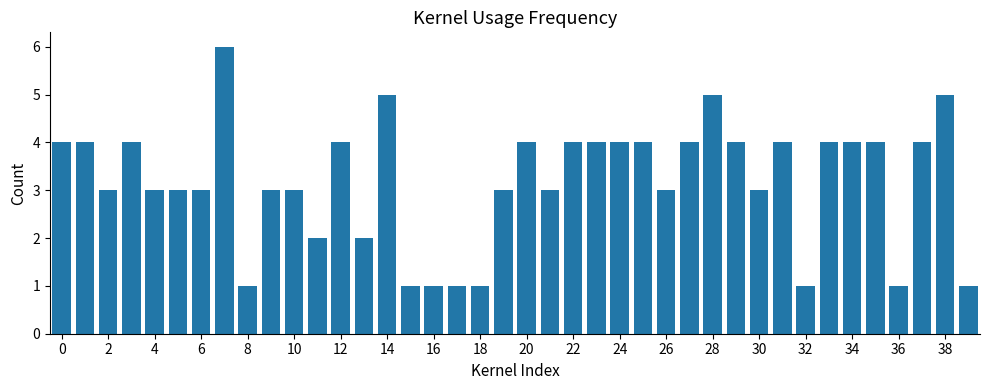

What is the difference between the maximum and minimum values?

5